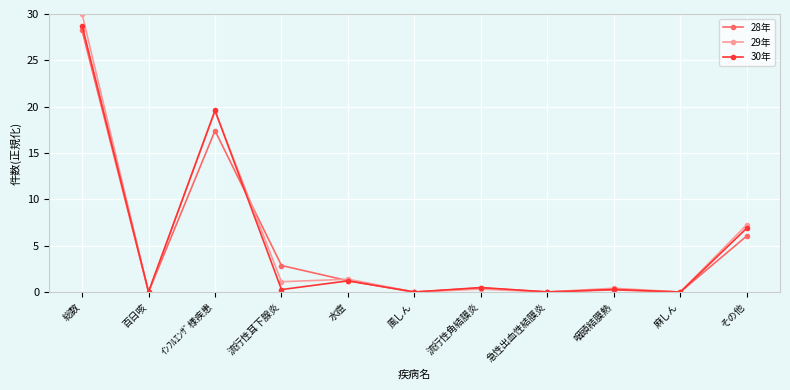

What is the difference between the highest and lowest values at その他?

1.2